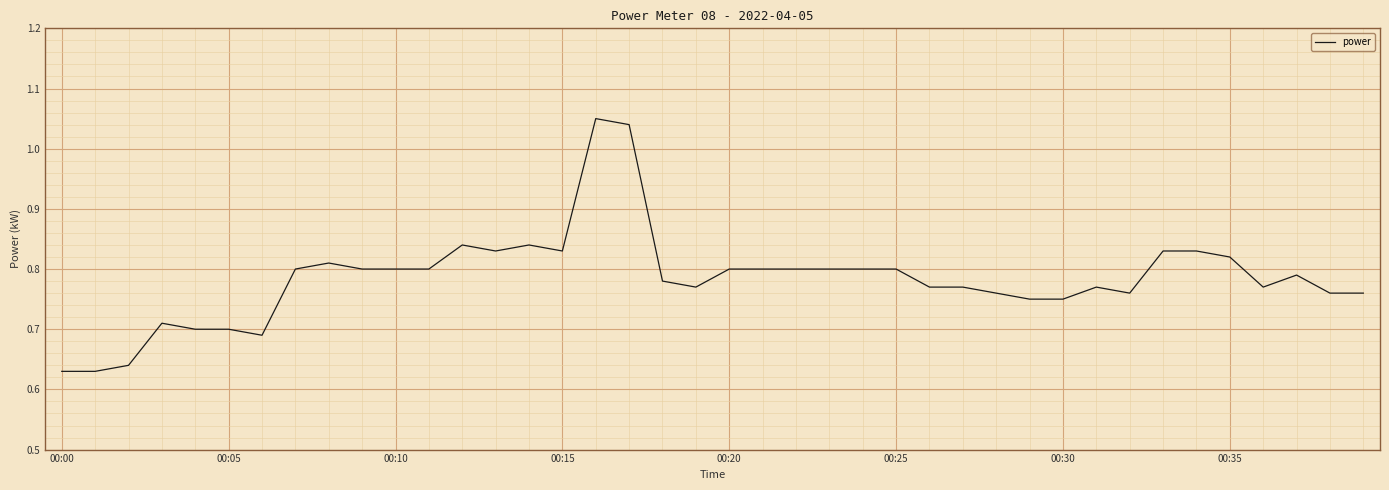

What is the difference between the maximum and minimum values?

0.4